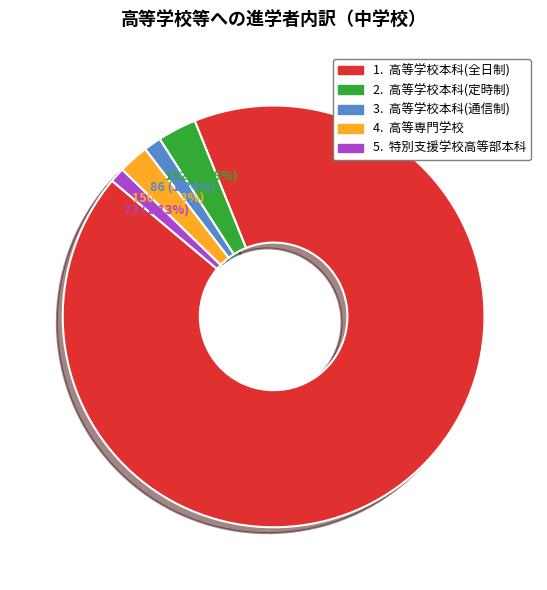

Does any single category account for the majority?

Yes